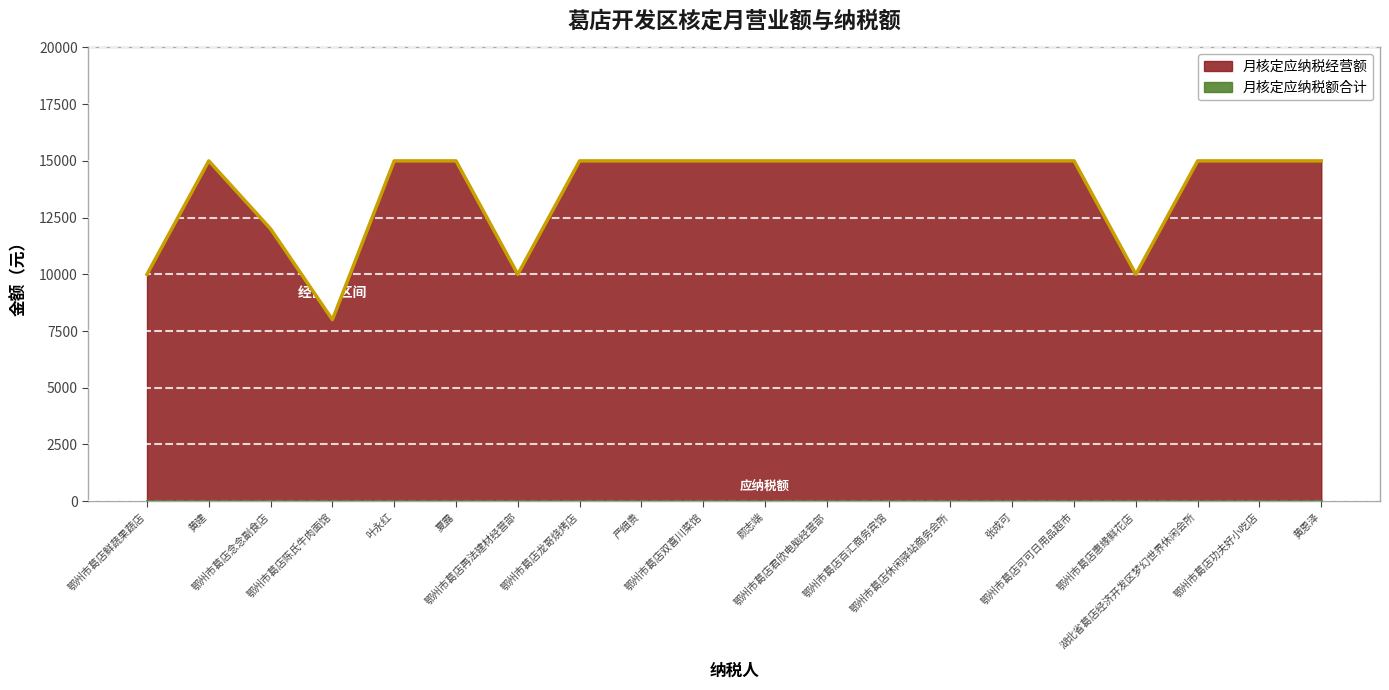

Read the value at 鄂州市葛店念念副食店.

12000